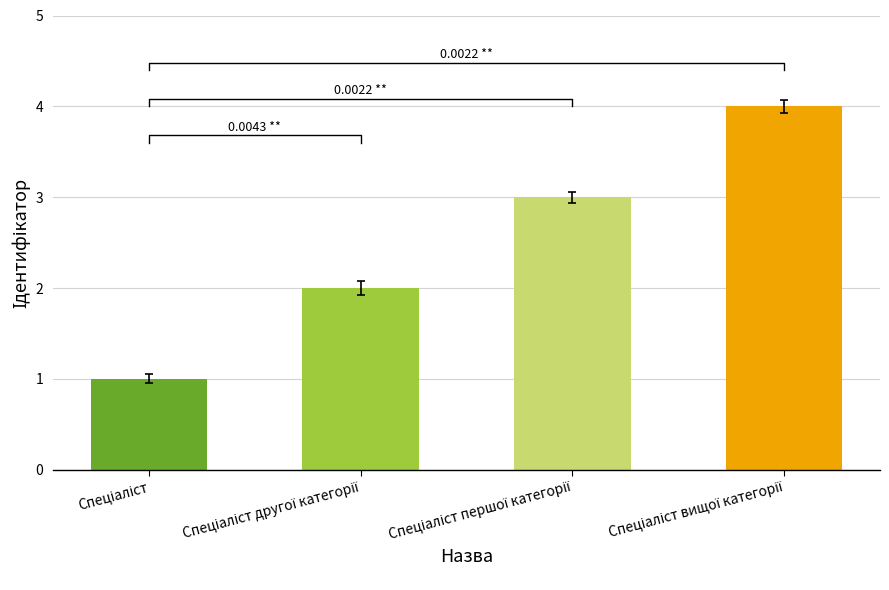

What is the label of the 2nd bar from the right?

Спеціаліст першої категорії